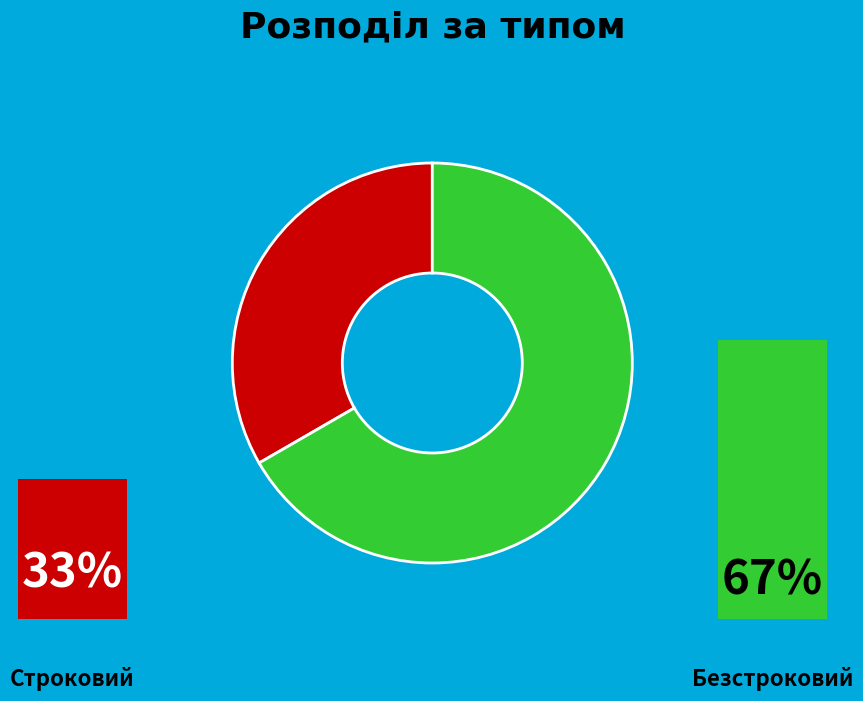

Which slice represents more than half of the pie?

Безстроковий